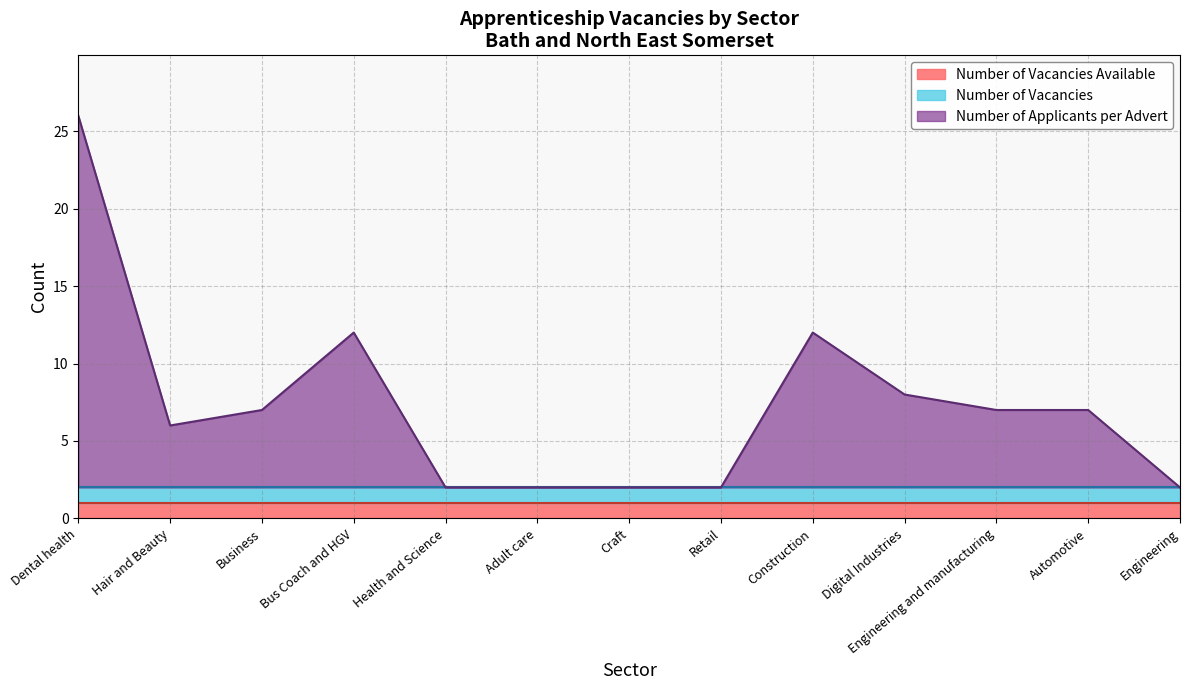

Is the value of Number of Applicants per Advert at Number of Vacancies Available greater than the value of Number of Vacancies Available at 7?

Yes